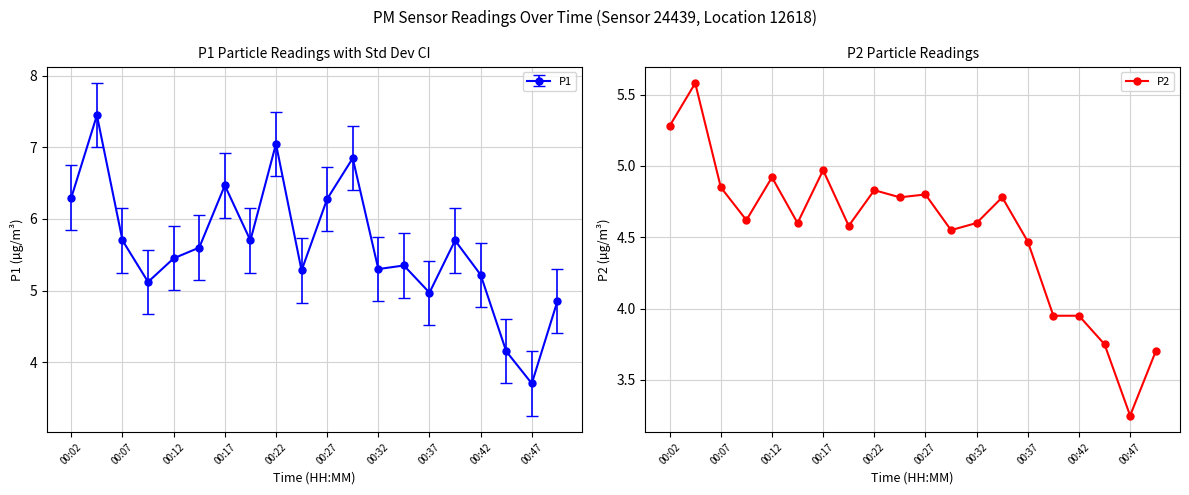

True or false: P2 has more than 1 points higher than both neighbors.

True